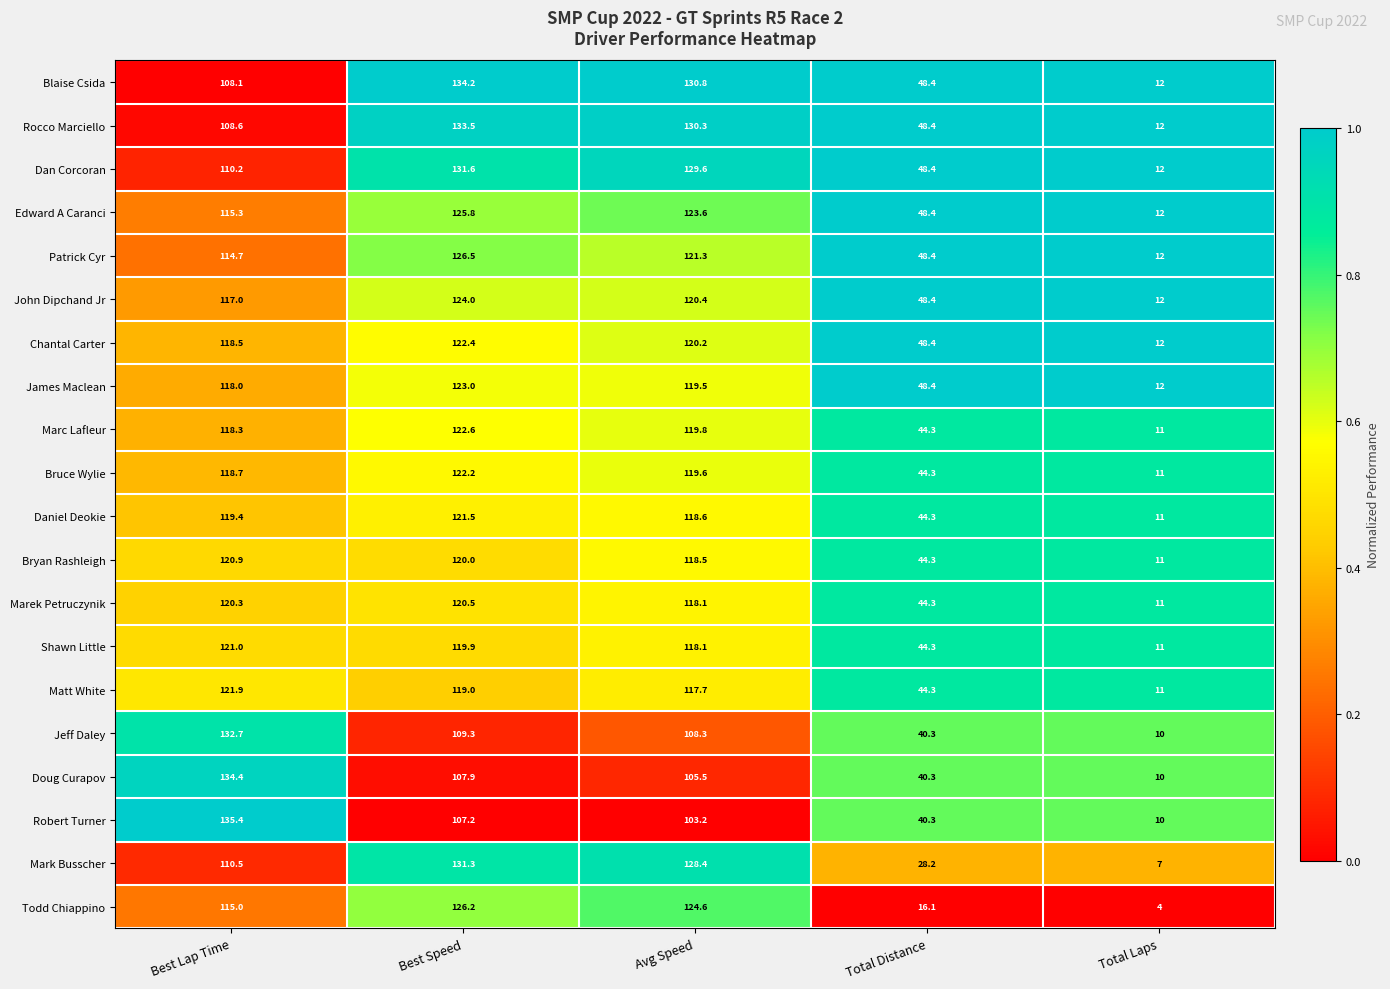

What is the difference between the maximum and minimum values in the Daniel Deokie series?

110.5